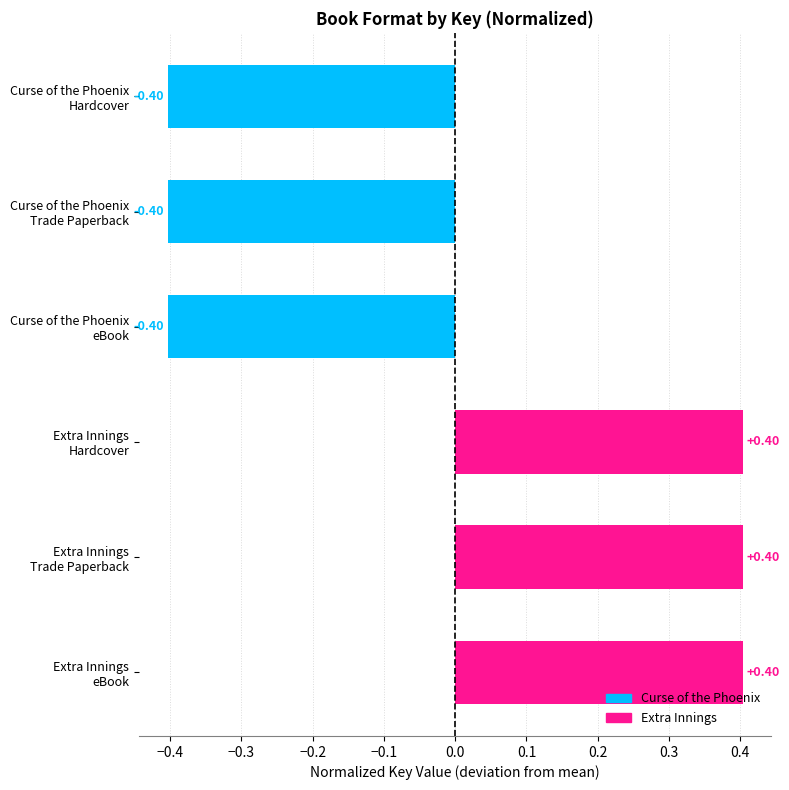

What is the difference between the maximum and minimum values?

0.8